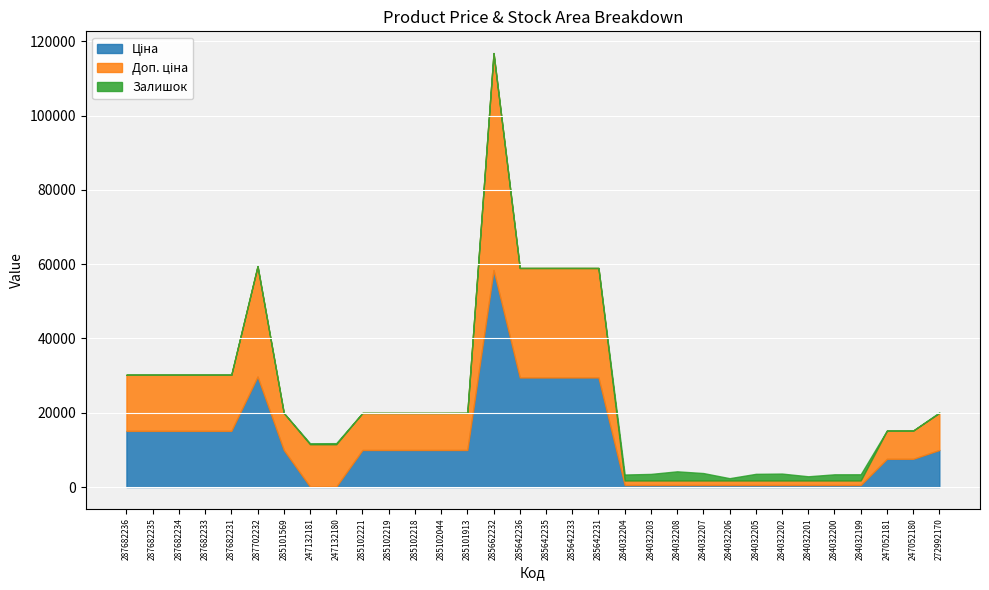

What is the label of the 29th point from the right?

287682233